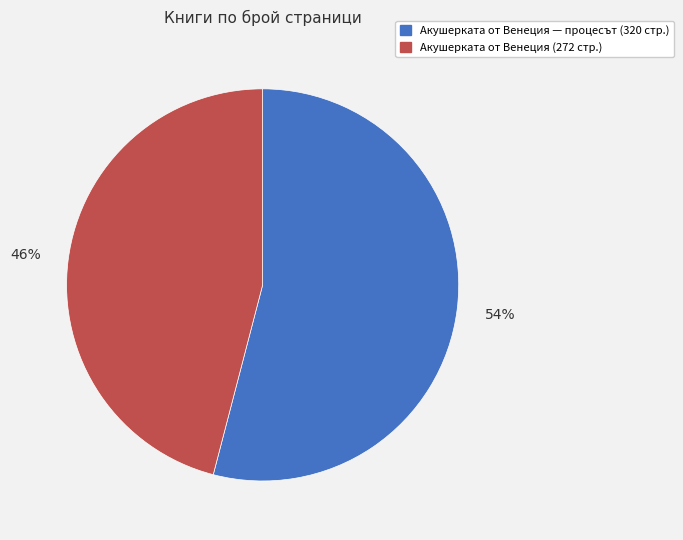

Does any single category account for the majority?

Yes